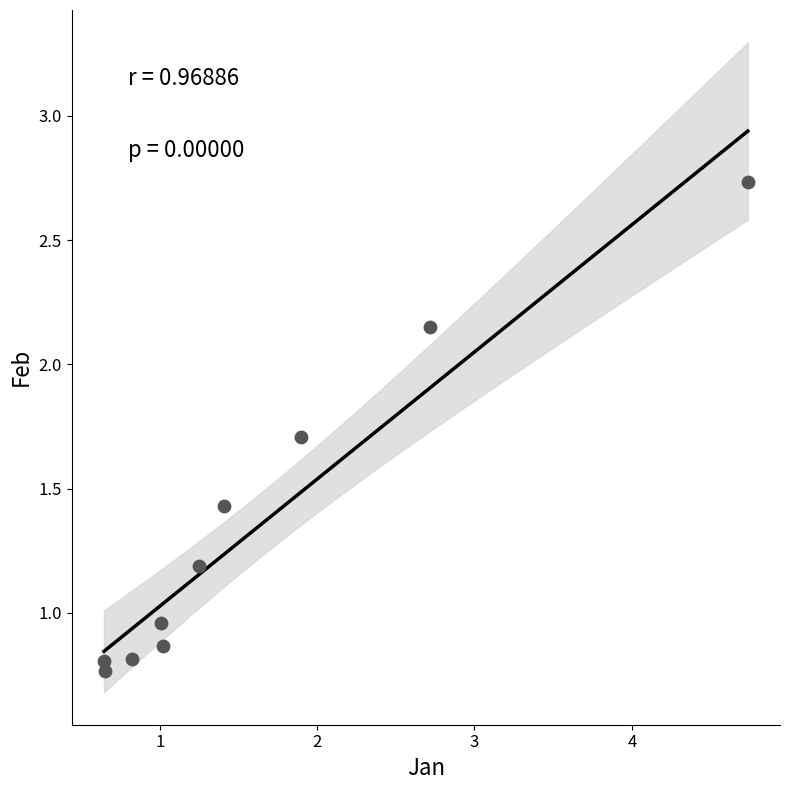

What is the range of X values (max minus min)?

4.1